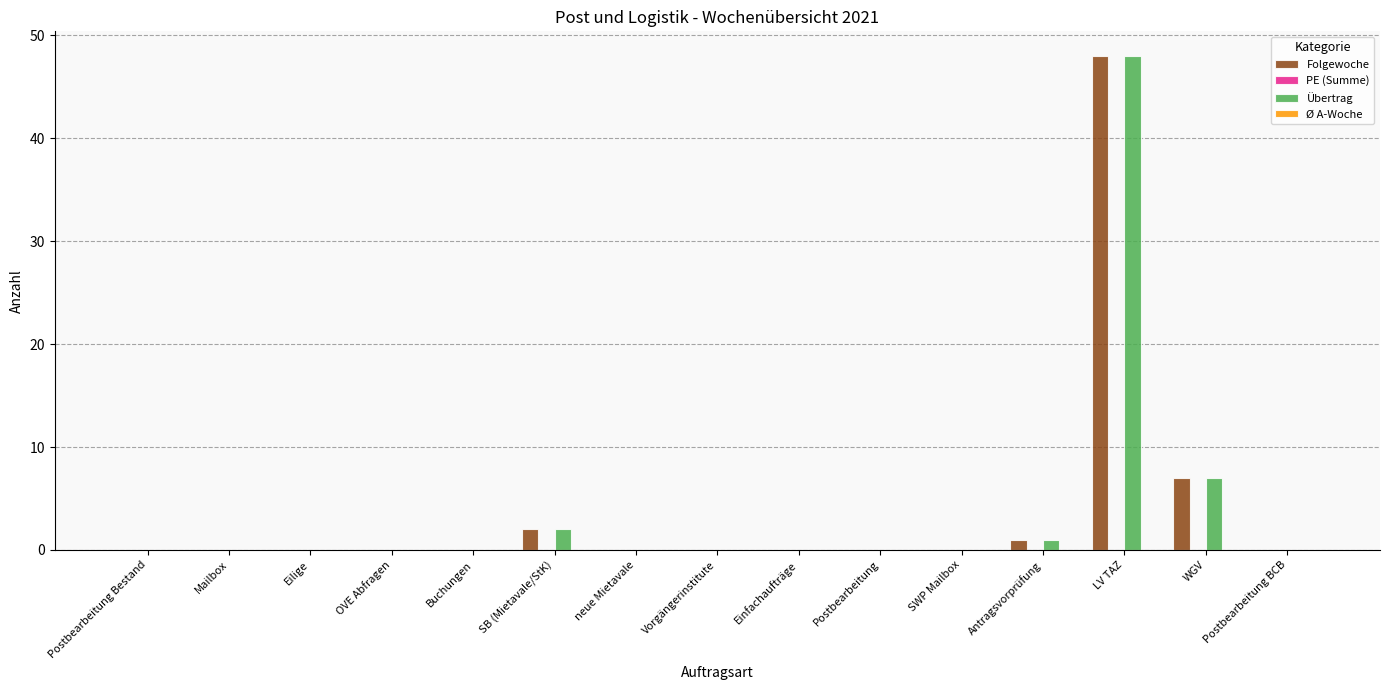

What is the total value across all series at WGV?

14